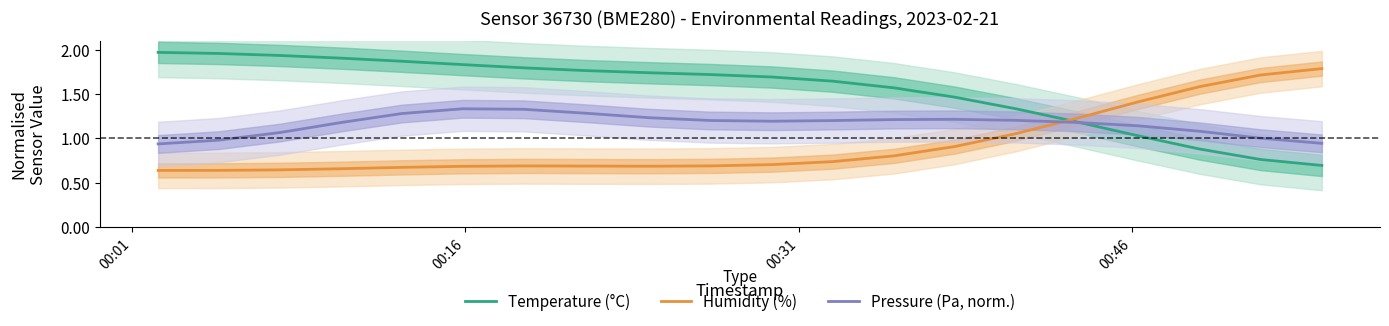

Reading left to right, extract all data points from this chart.

Temperature (°C): 2.0	2.0	1.9	1.9	1.9	1.8	1.8	1.8	1.7	1.7	1.7	1.6	1.6	1.5	1.3	1.2	1.0	0.9	0.8	0.7
Humidity (%): 0.6	0.6	0.6	0.7	0.7	0.7	0.7	0.7	0.7	0.7	0.7	0.7	0.8	0.9	1.1	1.2	1.4	1.6	1.7	1.8
Pressure (Pa, norm.): 0.9	1.0	1.1	1.2	1.3	1.3	1.3	1.3	1.2	1.2	1.2	1.2	1.2	1.2	1.2	1.2	1.1	1.1	1.0	0.9